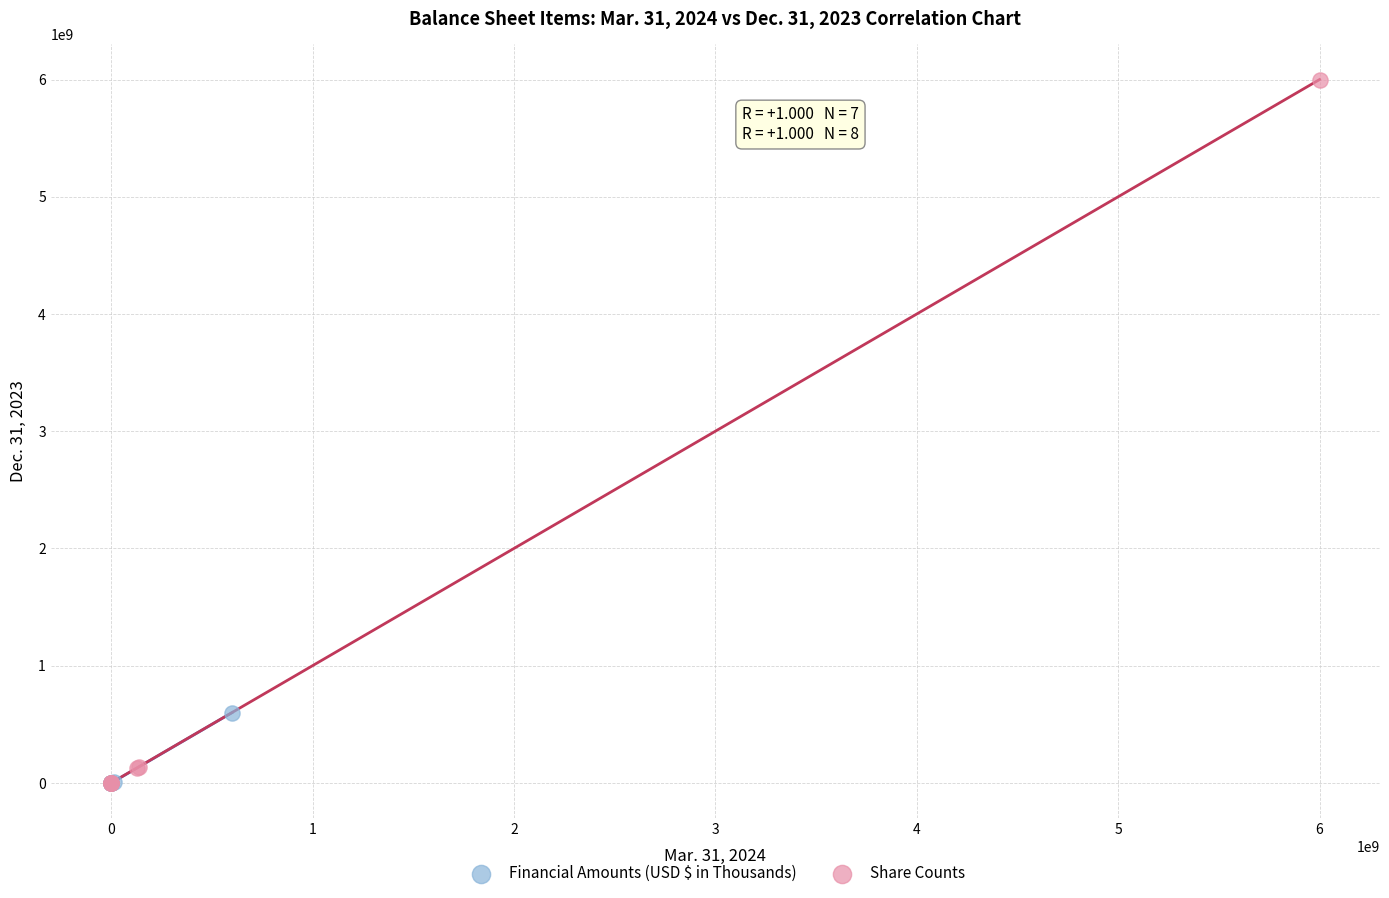

Which series has the largest Y range (max minus min)?

Share Counts